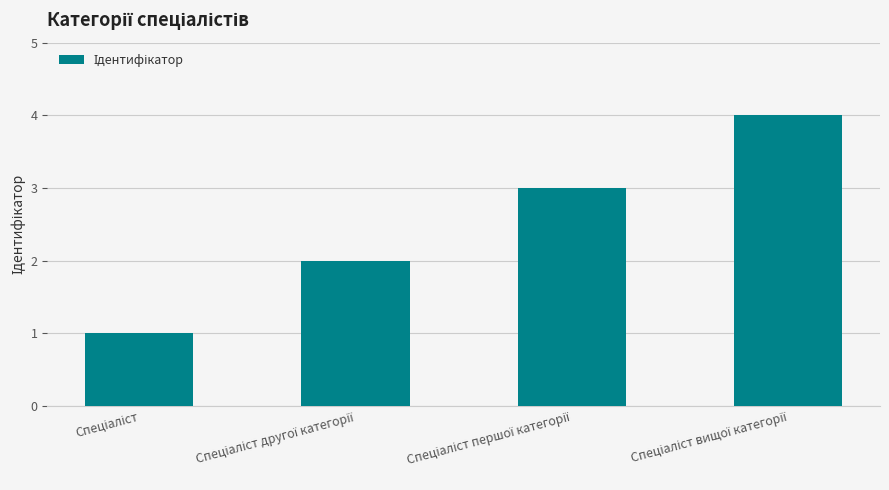

What is the maximum value shown in the chart?

4